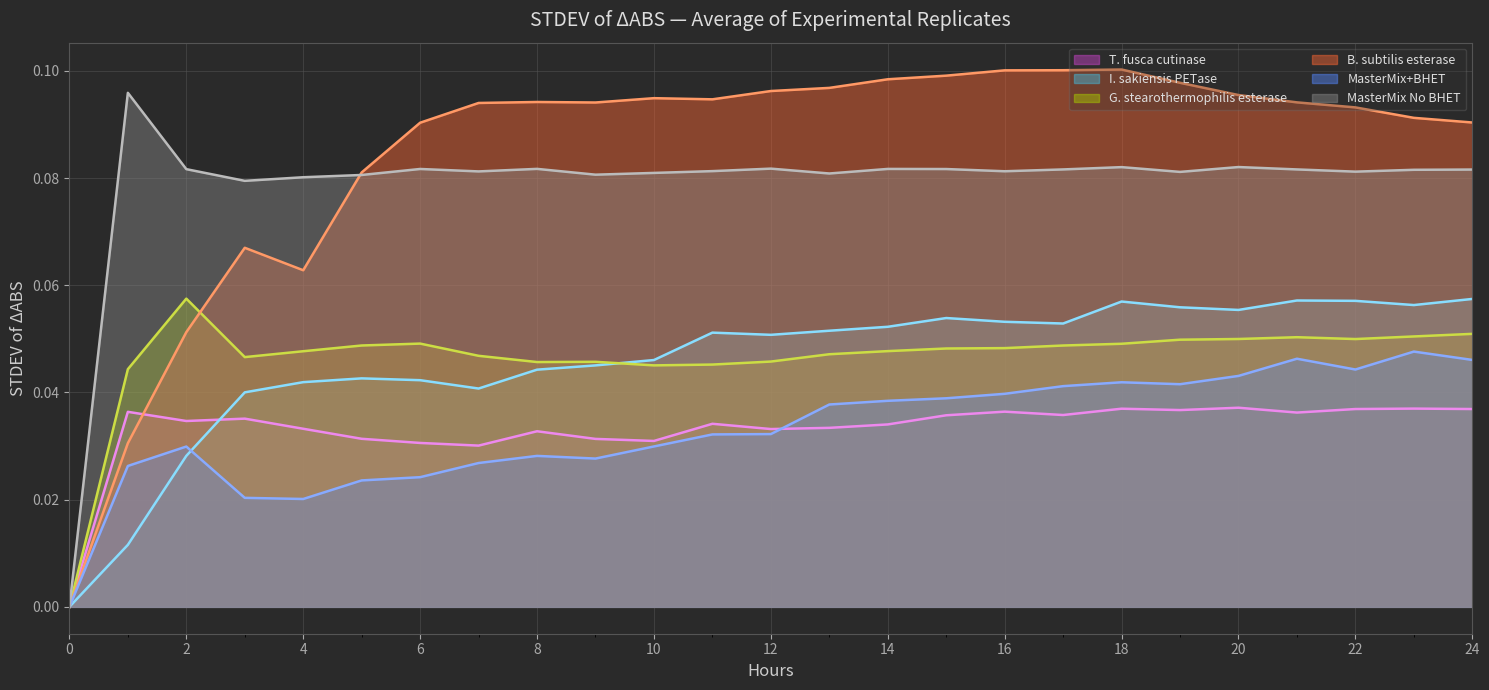

List the series in order of their peak value, lowest first.

T. fusca cutinase, MasterMix+BHET, I. sakiensis PETase, G. stearothermophilis esterase, MasterMix No BHET, B. subtilis esterase